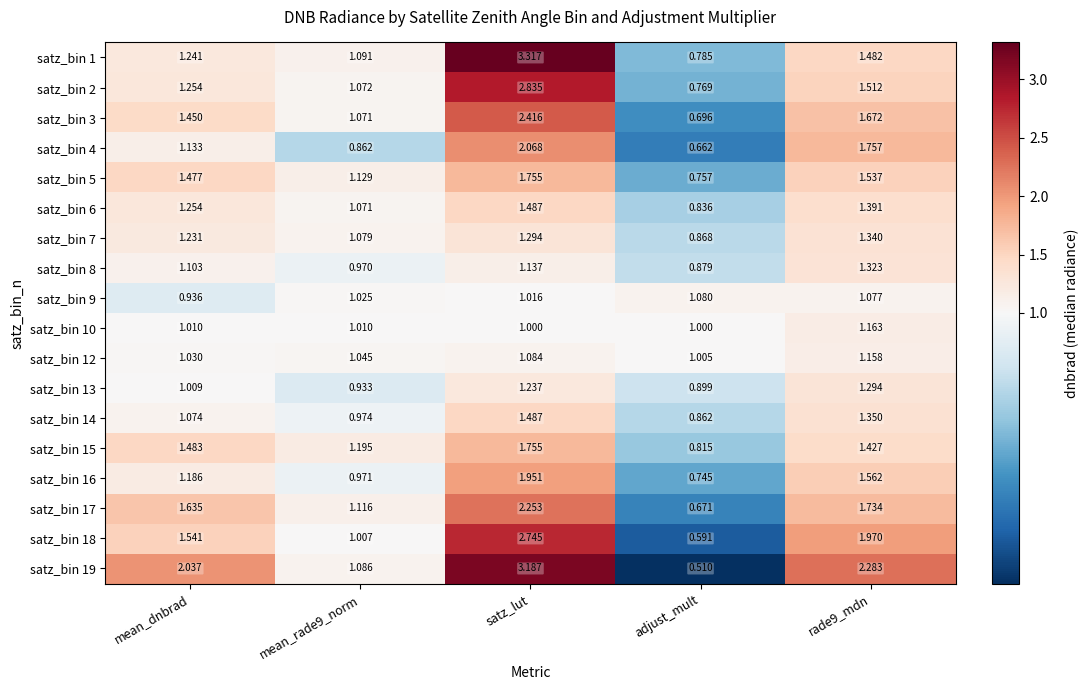

Which label corresponds to the largest value in the chart?

satz_lut